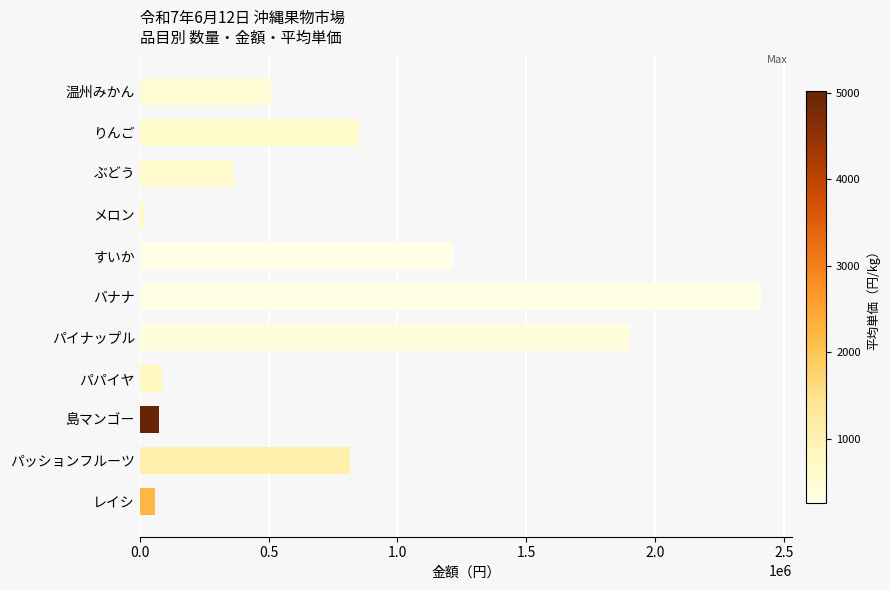

What is the difference between the maximum and minimum values?

2393527